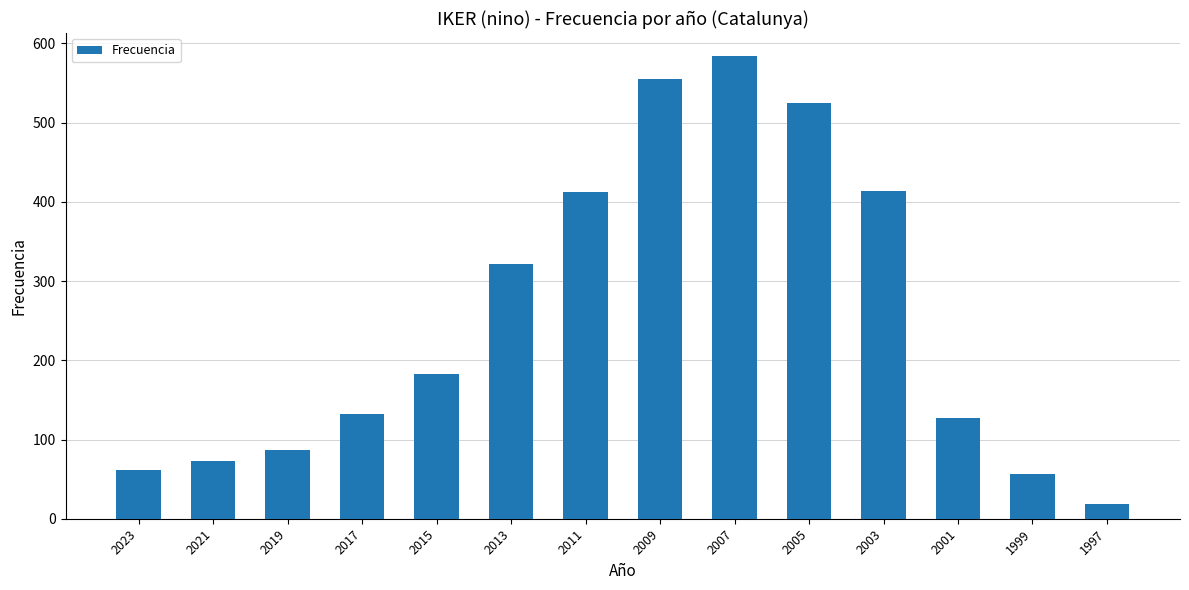

At which category does the chart reach its minimum across all series?

1997